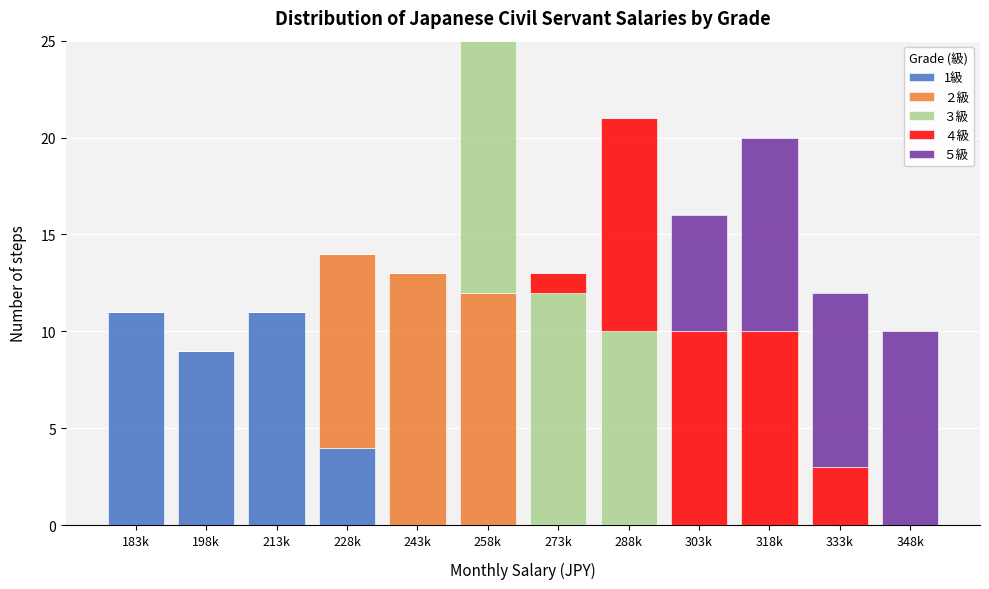

What is the total value across all series at 348k?

10